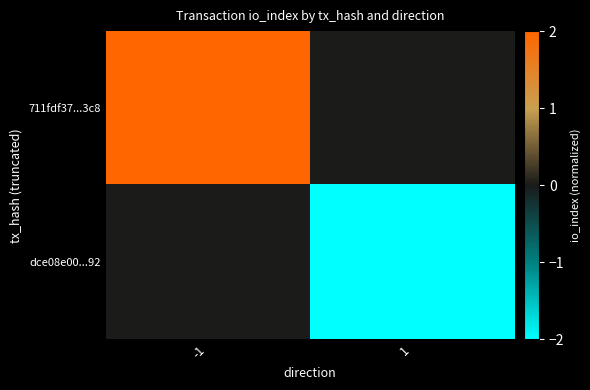

What is the total value across all series at -1?

2